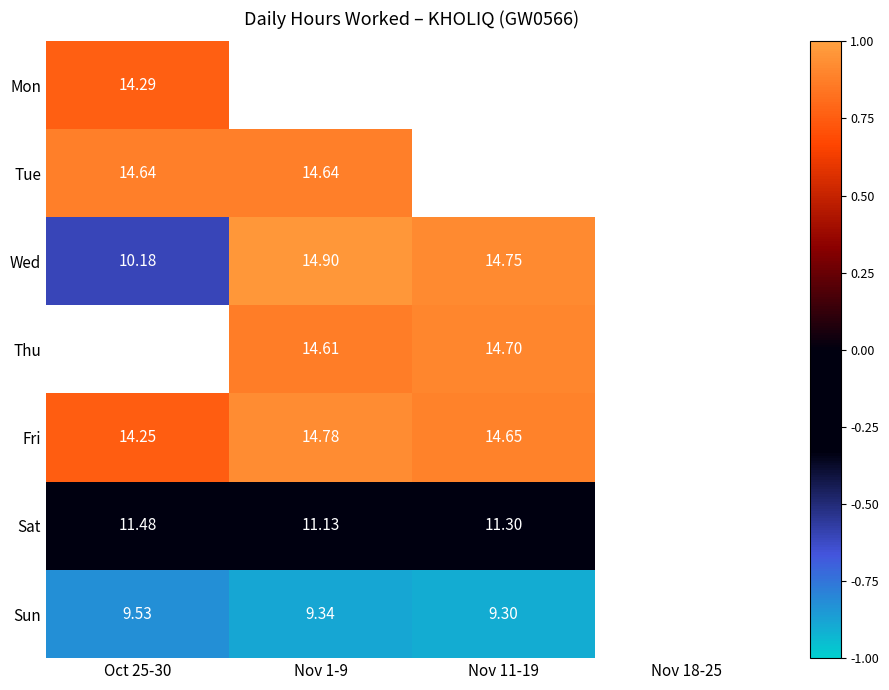

At which category does the chart reach its peak across all series?

Nov 1-9